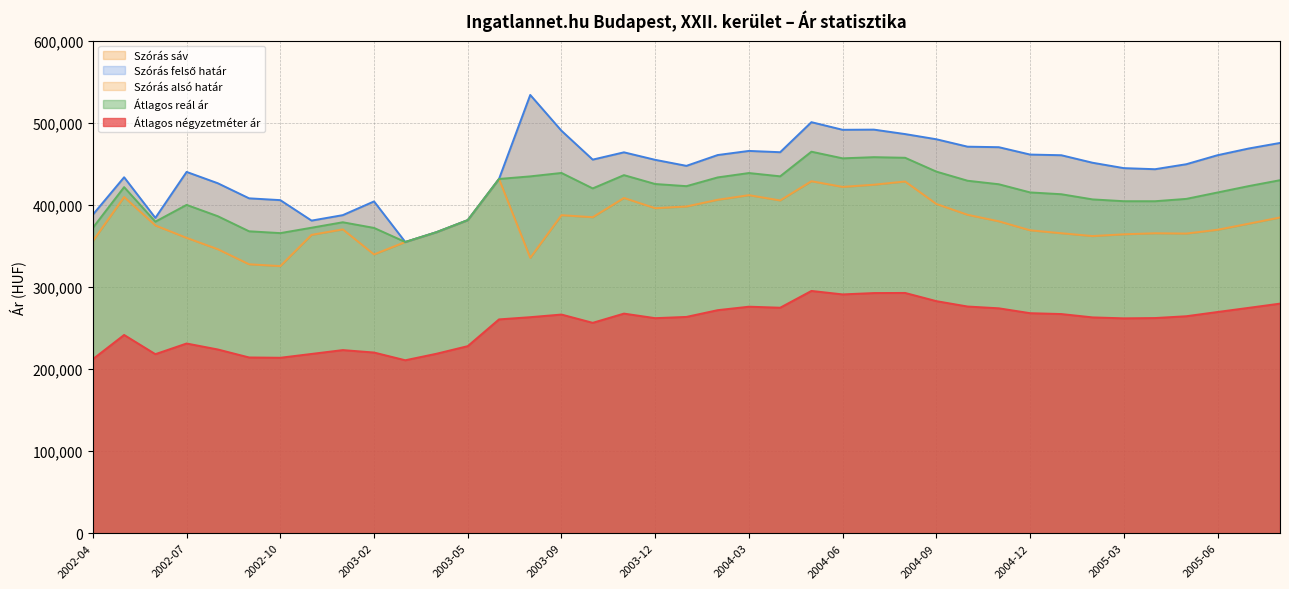

Rank the series by their average value, from lowest to highest.

Átlagos négyzetméter ár, Szórás alsó határ, Átlagos reál ár, Szórás felső határ